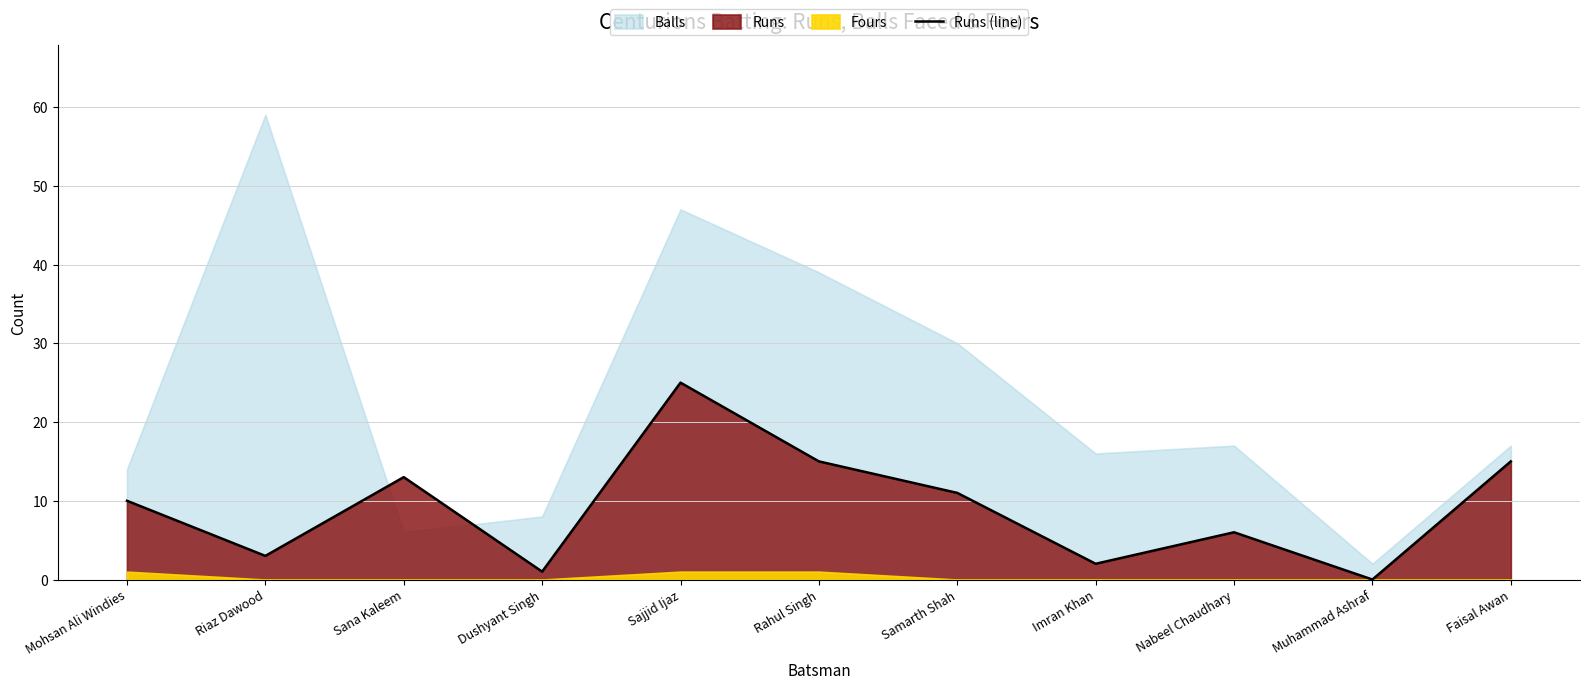

At which label does Runs (line) reach its peak?

Sajjid Ijaz